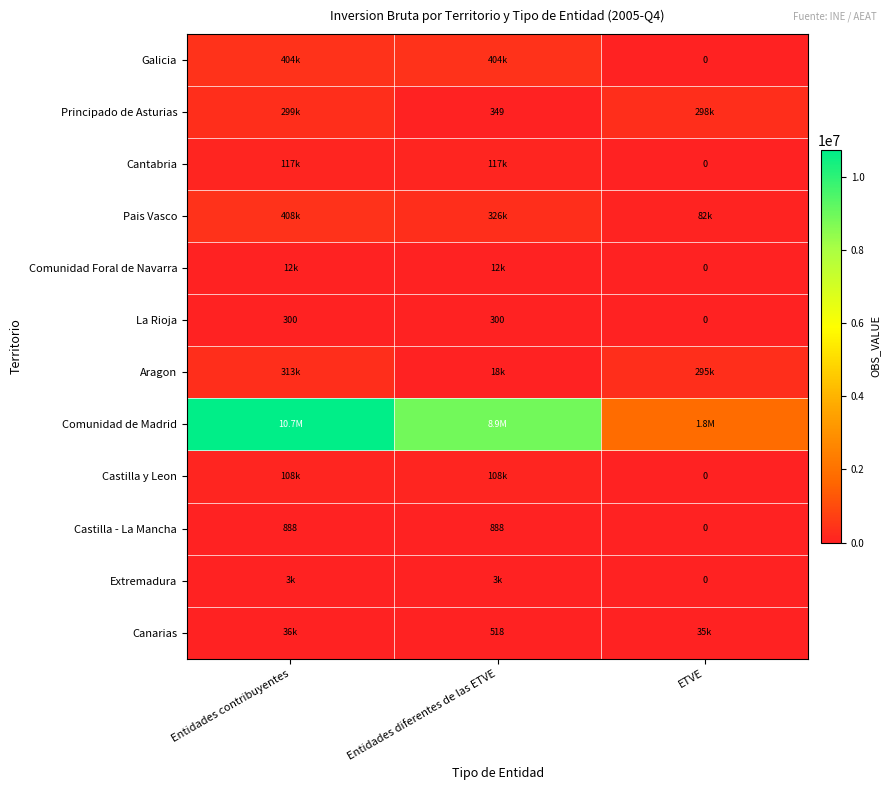

What is the difference between the maximum and minimum values in the Pais Vasco series?

326097.2